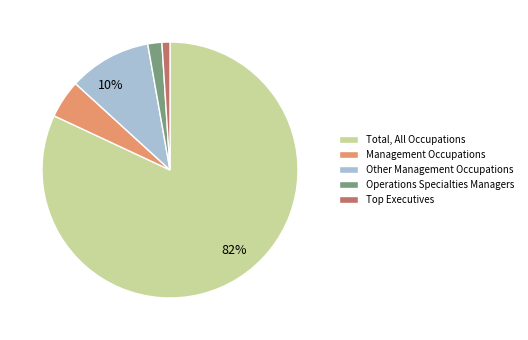

Which slice is the smallest?

Top Executives